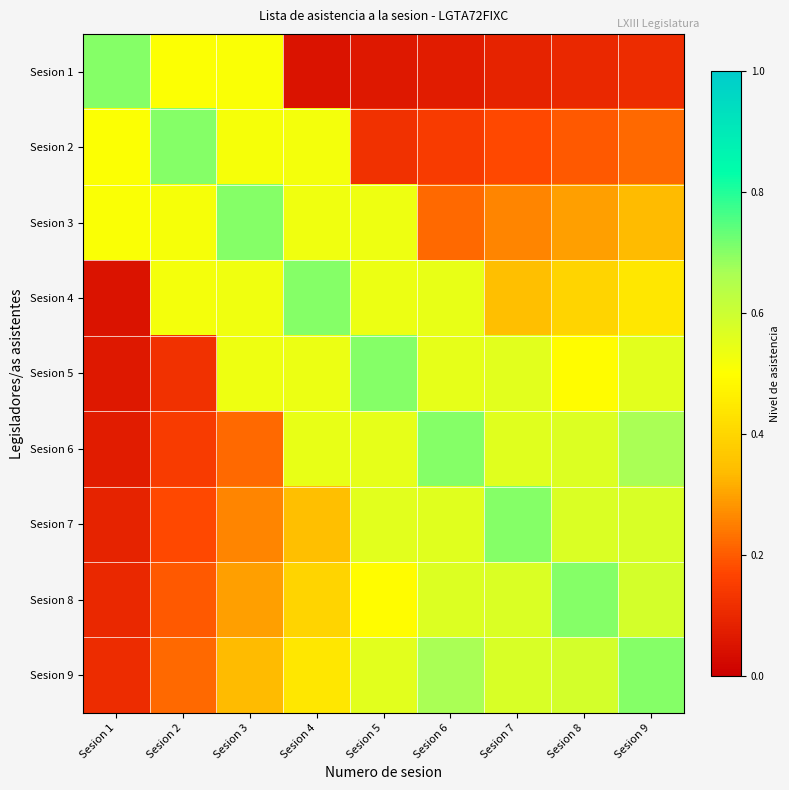

At Sesion 1, list the series in order from smallest to largest.

Sesion 4, Sesion 5, Sesion 6, Sesion 7, Sesion 8, Sesion 9, Sesion 2, Sesion 3, Sesion 1